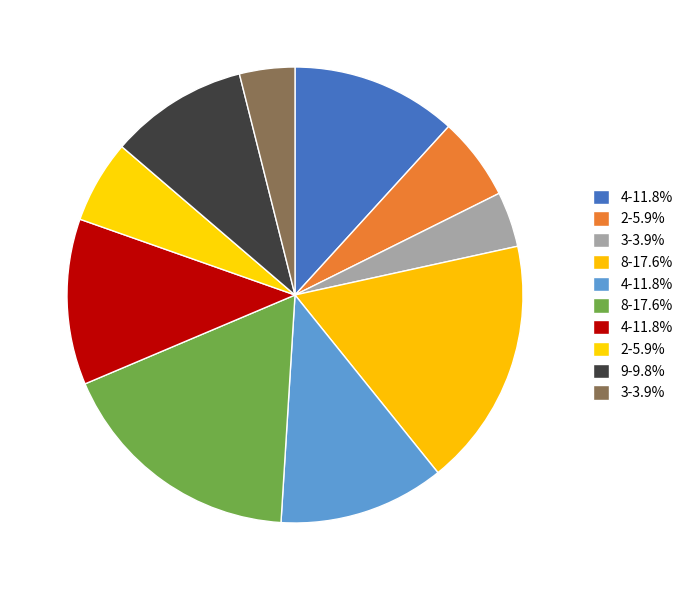

Which category has the biggest portion of the pie?

8